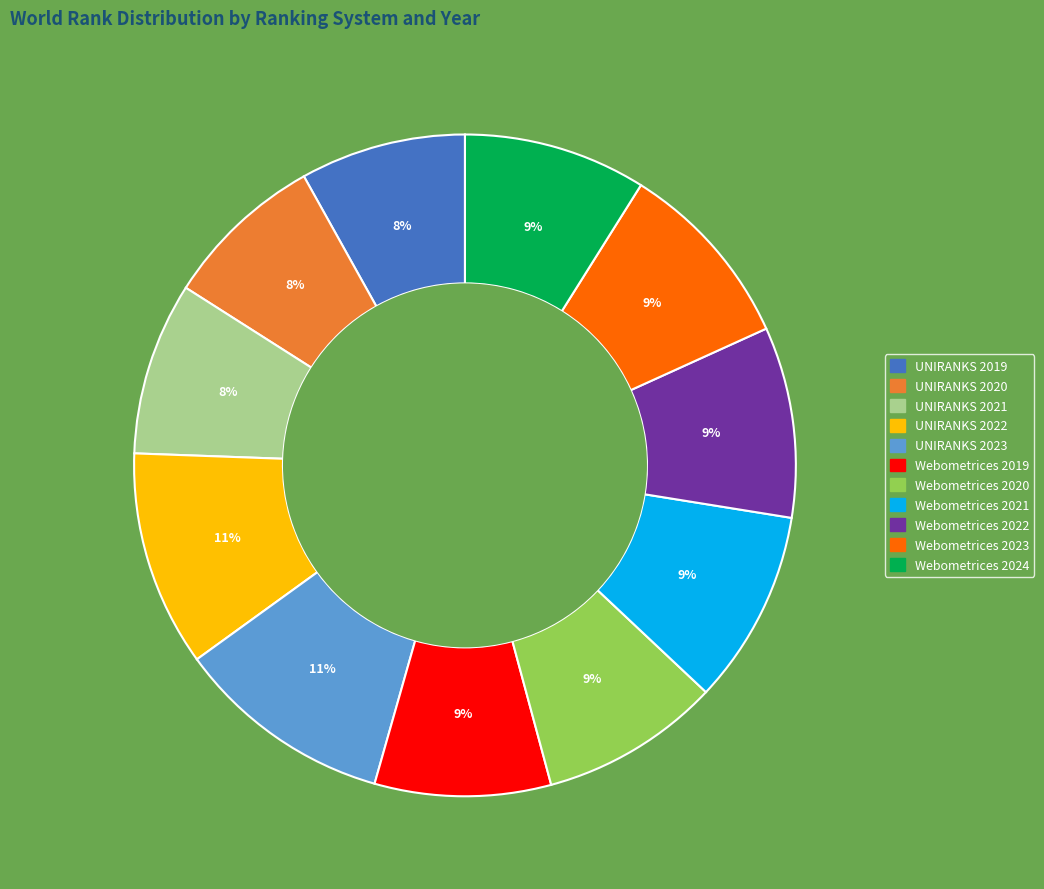

Approximately how many times larger is the value at Webometrices 2023 compared to UNIRANKS 2021?

1.1